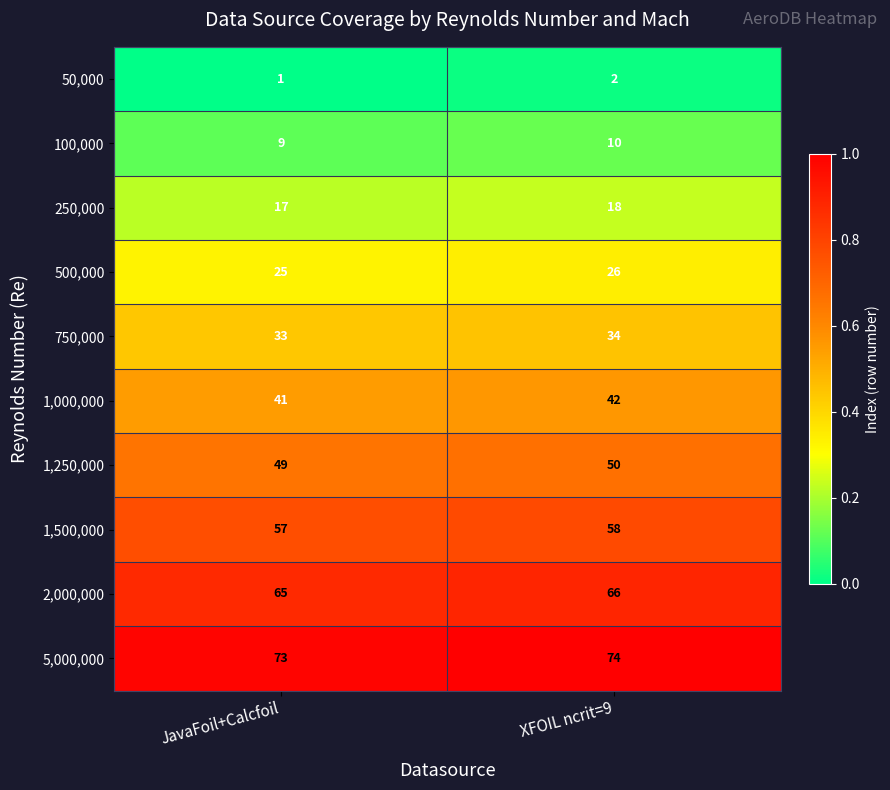

Reading left to right, what are all the values shown in this chart?

50,000: JavaFoil+Calcfoil=1	XFOIL ncrit=9=2
100,000: JavaFoil+Calcfoil=9	XFOIL ncrit=9=10
250,000: JavaFoil+Calcfoil=17	XFOIL ncrit=9=18
500,000: JavaFoil+Calcfoil=25	XFOIL ncrit=9=26
750,000: JavaFoil+Calcfoil=33	XFOIL ncrit=9=34
1,000,000: JavaFoil+Calcfoil=41	XFOIL ncrit=9=42
1,250,000: JavaFoil+Calcfoil=49	XFOIL ncrit=9=50
1,500,000: JavaFoil+Calcfoil=57	XFOIL ncrit=9=58
2,000,000: JavaFoil+Calcfoil=65	XFOIL ncrit=9=66
5,000,000: JavaFoil+Calcfoil=73	XFOIL ncrit=9=74